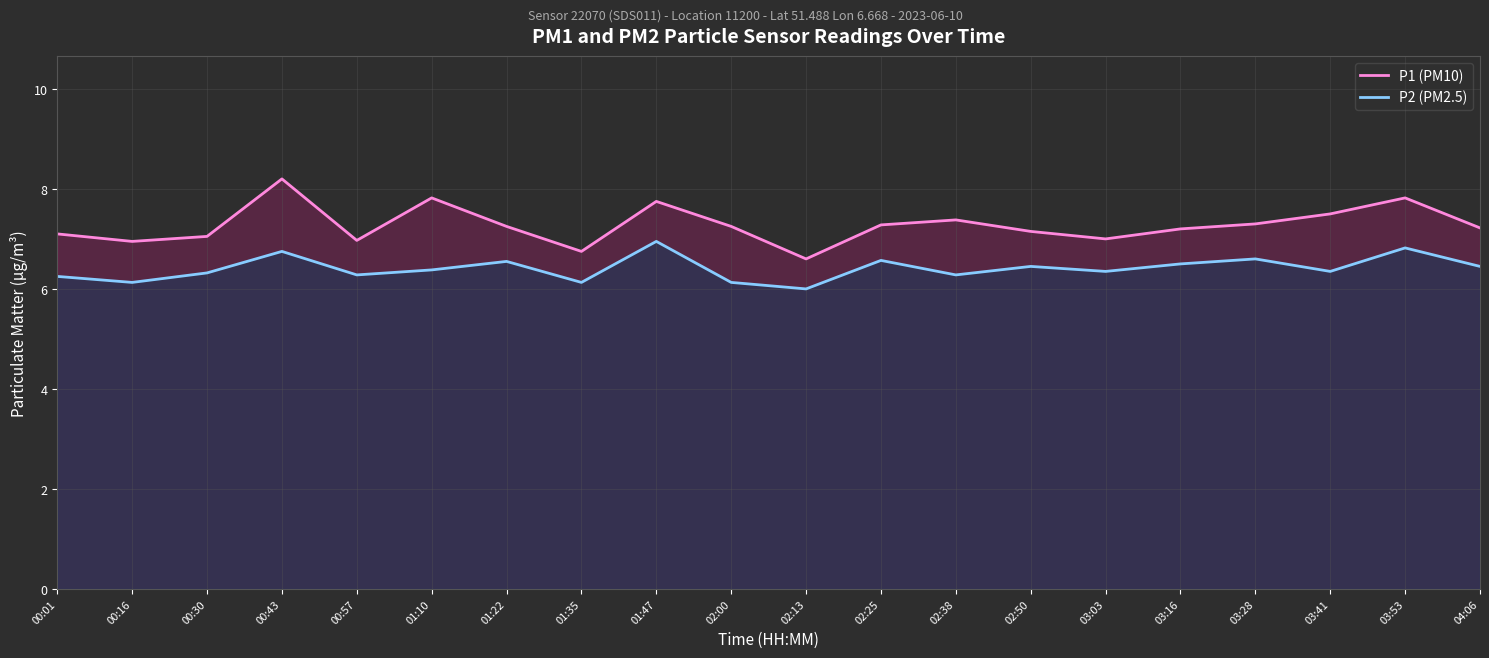

Reading left to right, what are all the values shown in this chart?

P1 (PM10): 00:01=7.1	00:16=7.0	00:30=7.0	00:43=8.2	00:57=7.0	01:10=7.8	01:22=7.2	01:35=6.8	01:47=7.8	02:00=7.2	02:13=6.6	02:25=7.3	02:38=7.4	02:50=7.2	03:03=7.0	03:16=7.2	03:28=7.3	03:41=7.5	03:53=7.8	04:06=7.2
P2 (PM2.5): 00:01=6.2	00:16=6.1	00:30=6.3	00:43=6.8	00:57=6.3	01:10=6.4	01:22=6.5	01:35=6.1	01:47=7.0	02:00=6.1	02:13=6.0	02:25=6.6	02:38=6.3	02:50=6.5	03:03=6.3	03:16=6.5	03:28=6.6	03:41=6.3	03:53=6.8	04:06=6.5